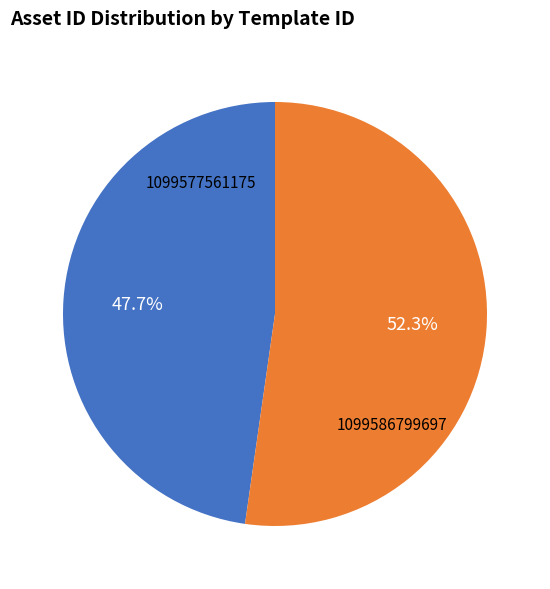

Is there any slice that represents more than half of the pie?

Yes